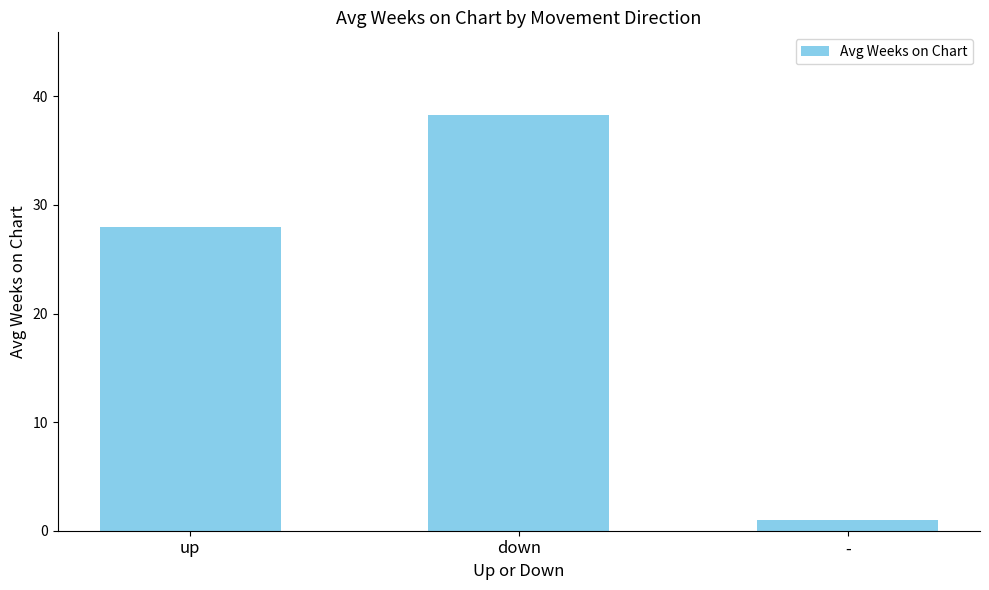

What is the difference between the maximum and minimum values?

37.2